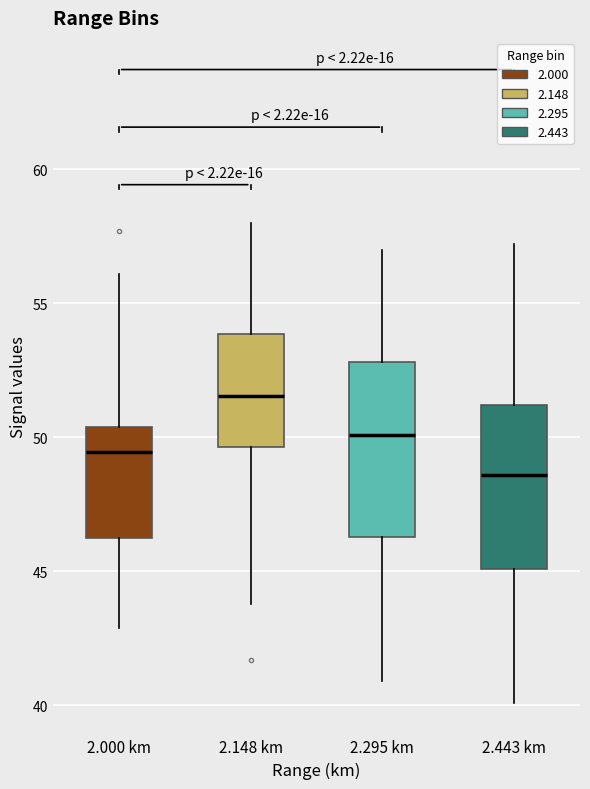

Reading left to right, transcribe this box plot: for each box, give where its median line is, the range the box spans, and where its two whiskers end, as read against the y-axis. The values are not printed on the chart, so give them approximately, as read against the axis.

2.000 km: median 49.5, box 46.5 to 50.5, whiskers 43.0 to 56.0
2.148 km: median 51.5, box 49.5 to 54.0, whiskers 44.0 to 58.0
2.295 km: median 50.0, box 46.5 to 53.0, whiskers 41.0 to 57.0
2.443 km: median 48.5, box 45.0 to 51.0, whiskers 40.0 to 57.0